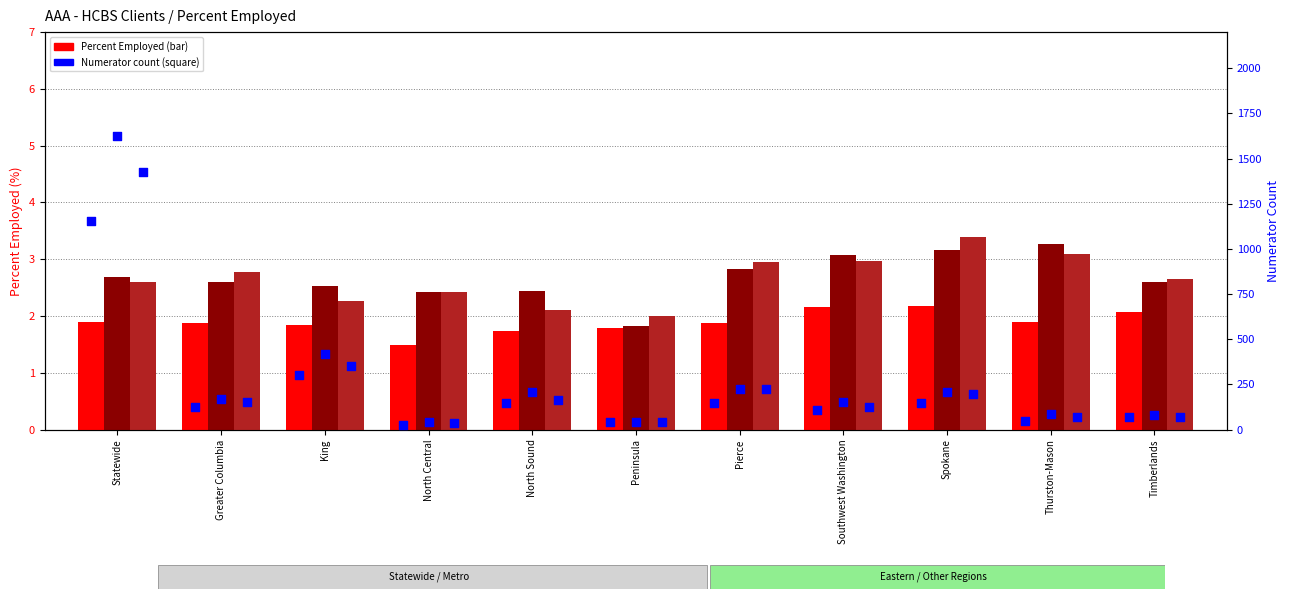

Is the value of Numerator 2022Q4 at Thurston-Mason greater than the value of 2021Q4 at King?

Yes